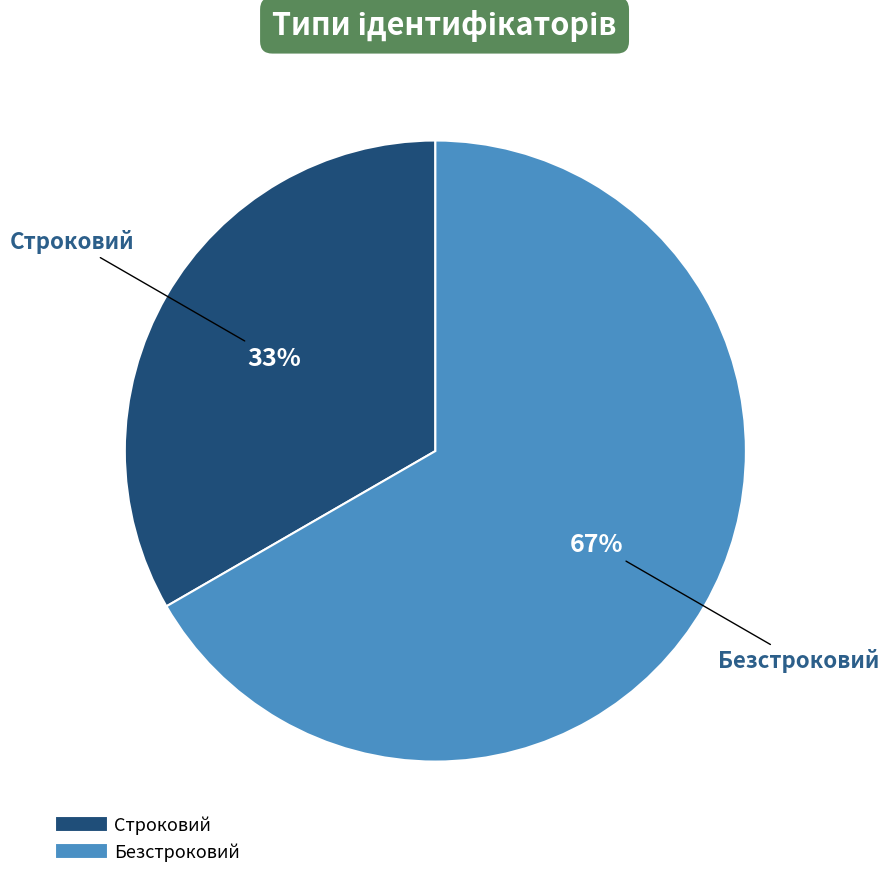

Which slice is the largest?

Безстроковий